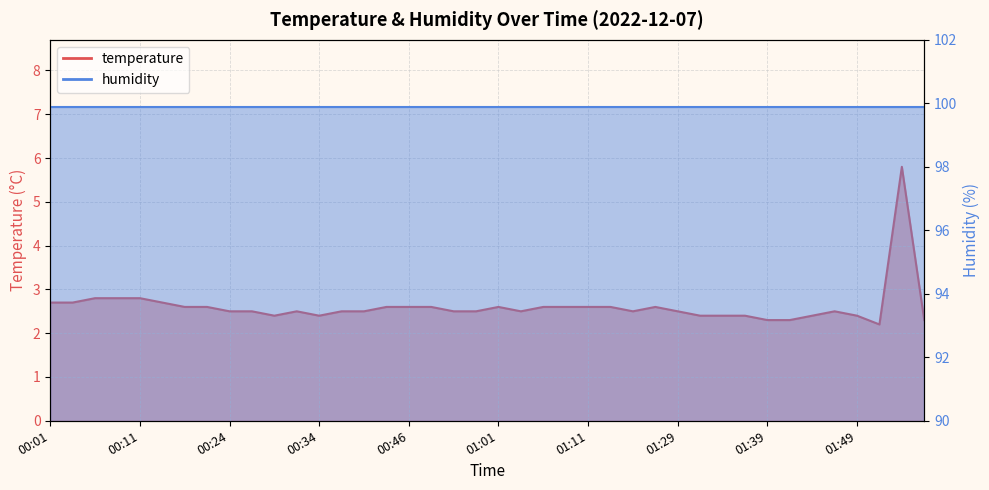

Is it true that the value at 01:54 is 5.8?

True